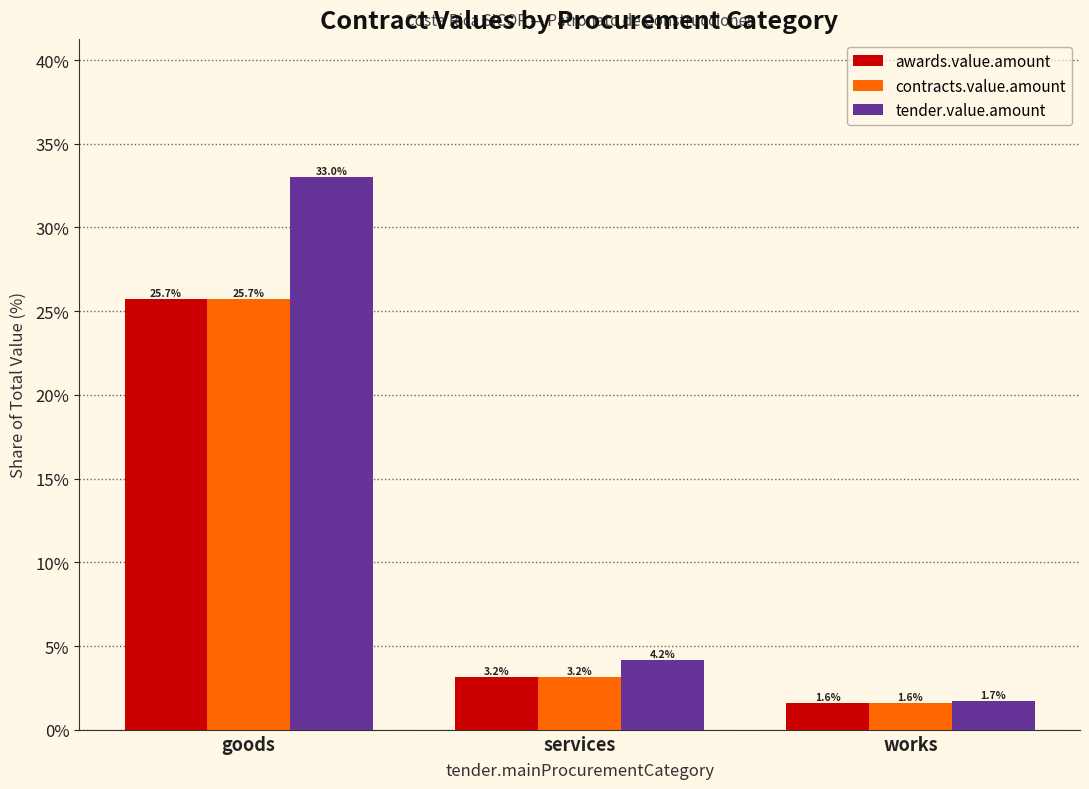

Is it true that contracts.value.amount equals 44.7 at goods?

False